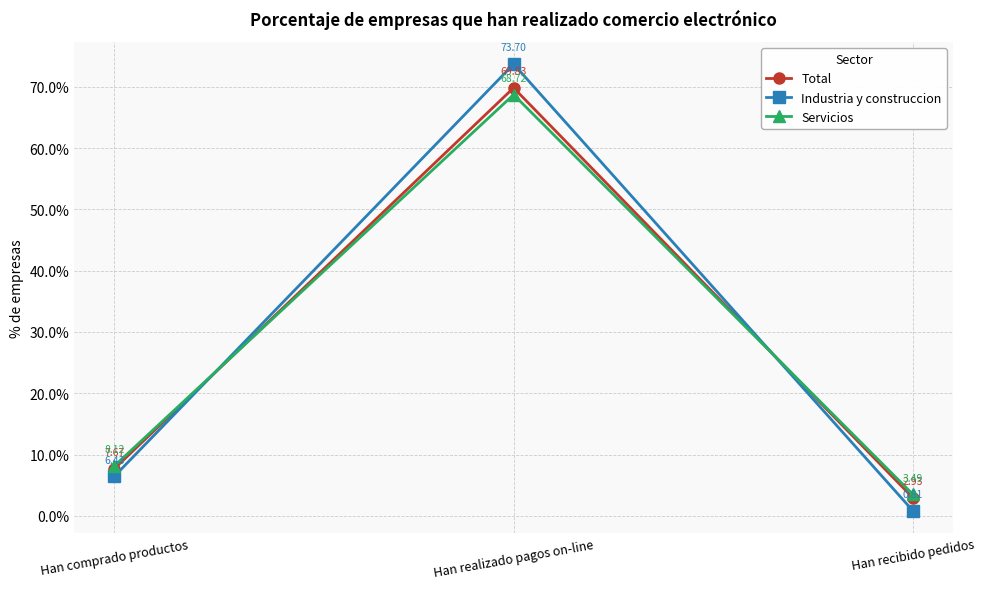

Is the value of Total at Han comprado productos greater than the value of Servicios at Han recibido pedidos?

Yes